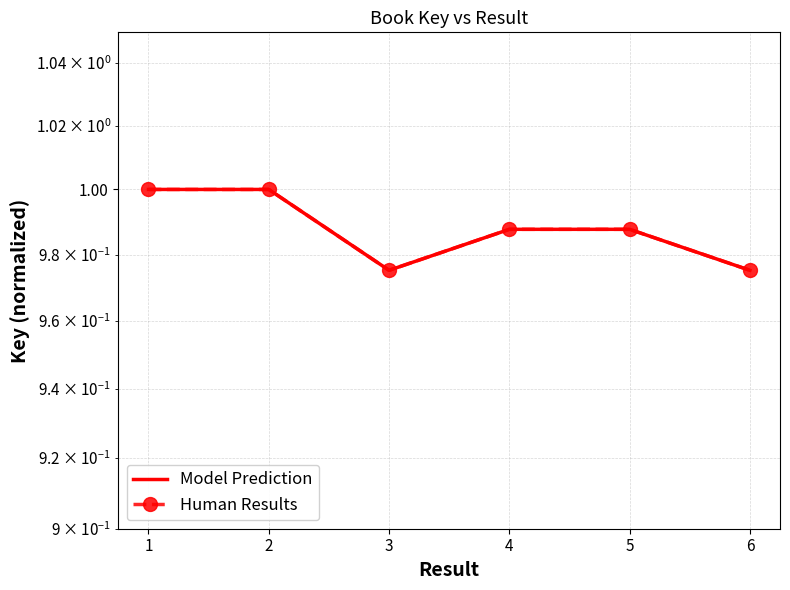

Which series has the widest spread of values?

Model Prediction